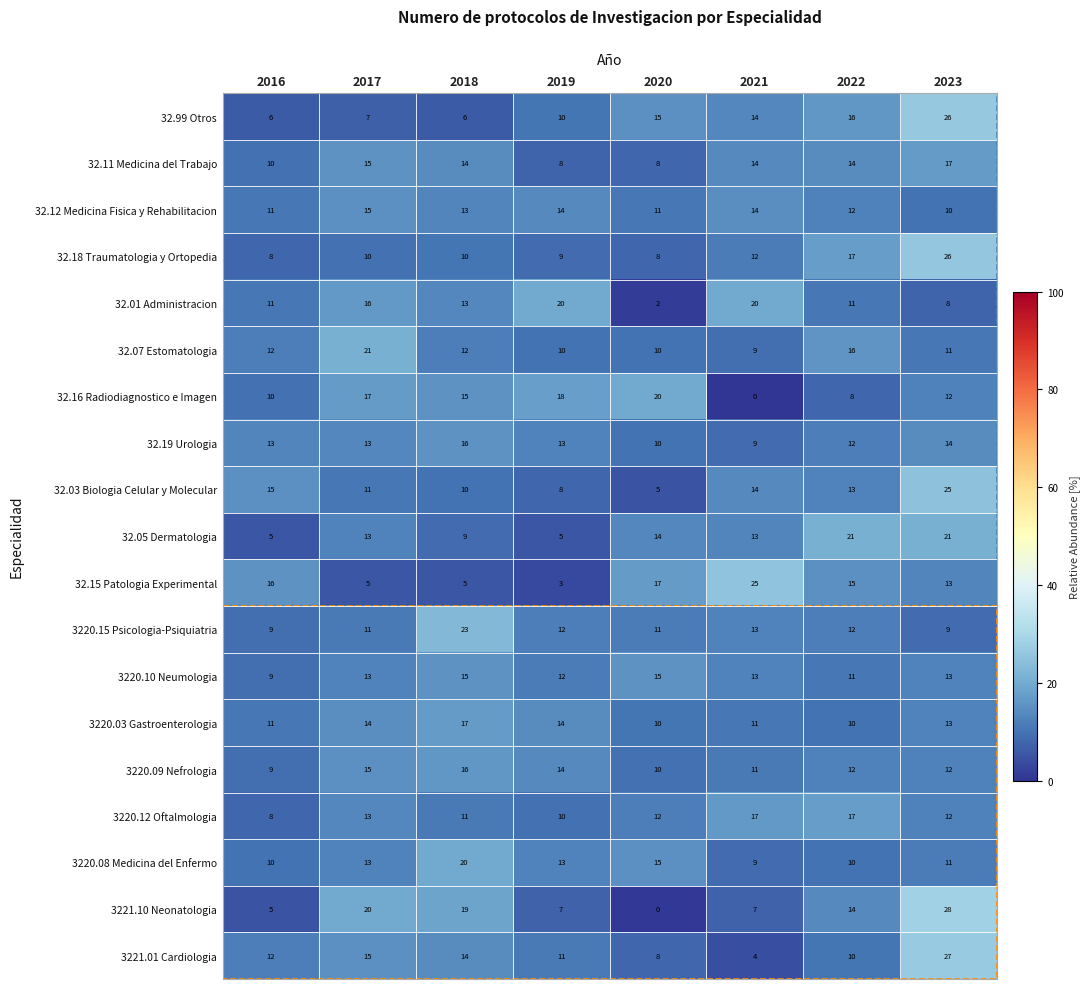

Which series has the largest range (max minus min)?

3221.10 Neonatologia